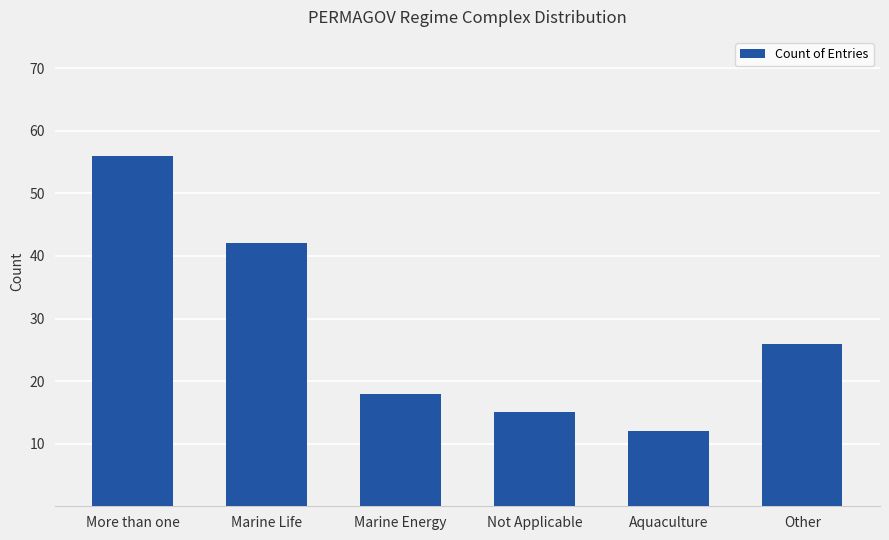

What is the label of the 6th bar from the left?

Other